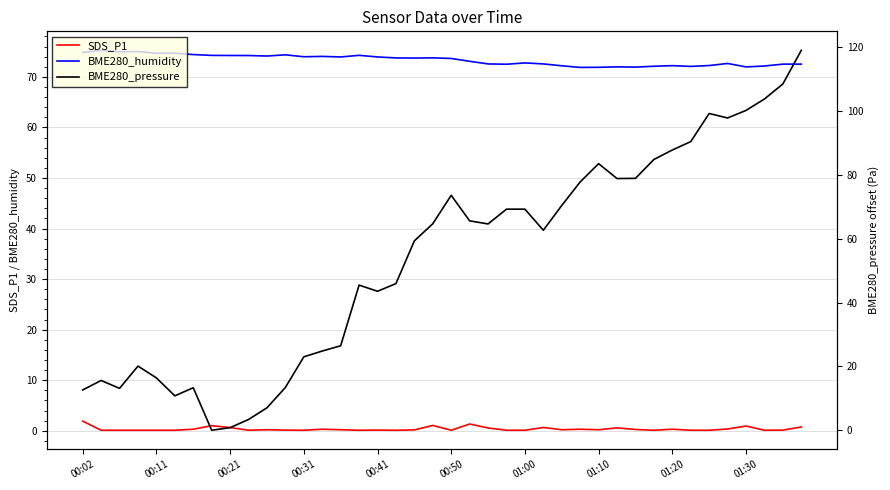

At how many categories does at least one series exceed 17?

40